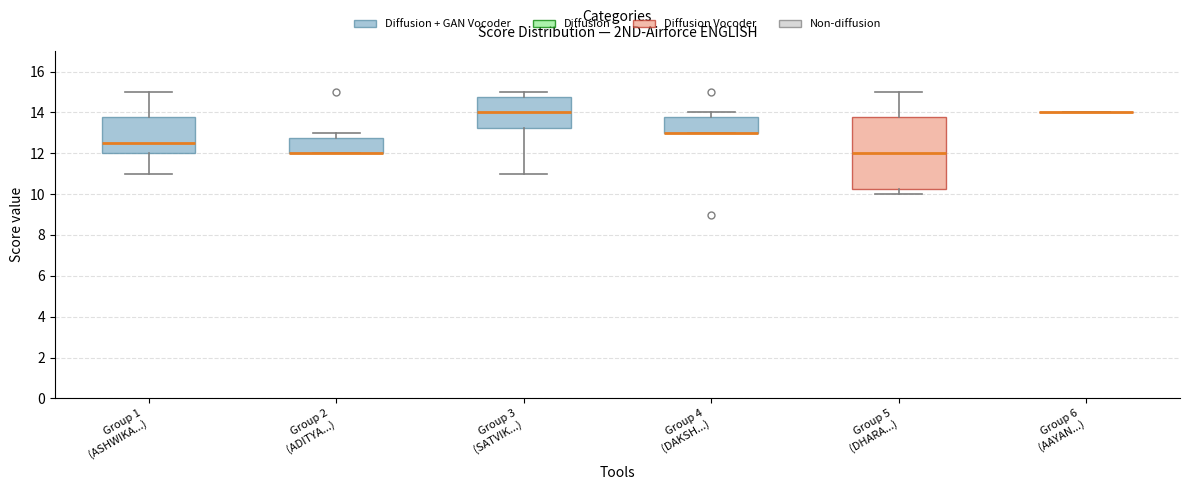

Where is the upper edge of the box for Group 1 (ASHWIKA...) on the y-axis? The values are not printed on the chart, so give them approximately, as read against the axis.

13.8